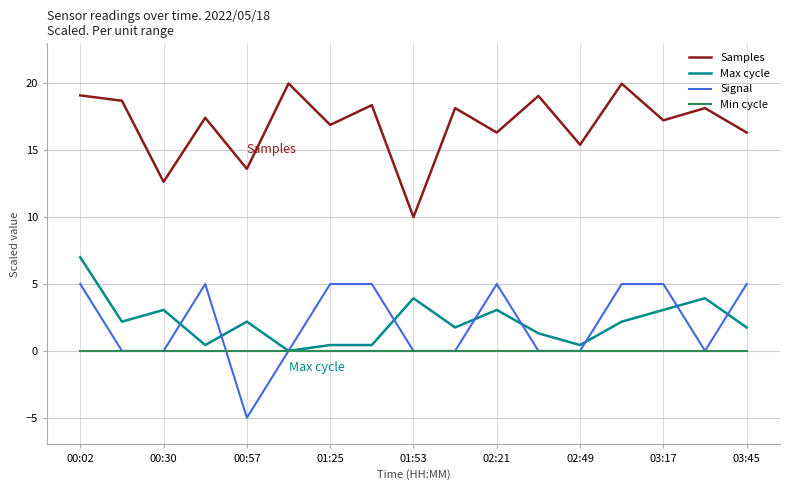

List the series in order of their peak value, lowest first.

Min cycle, Signal, Max cycle, Samples